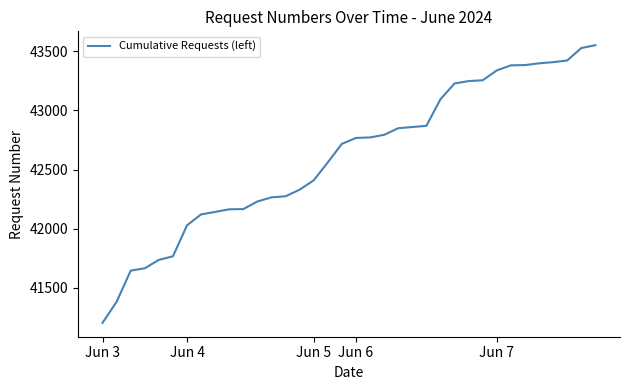

What is the greatest value displayed?

43550